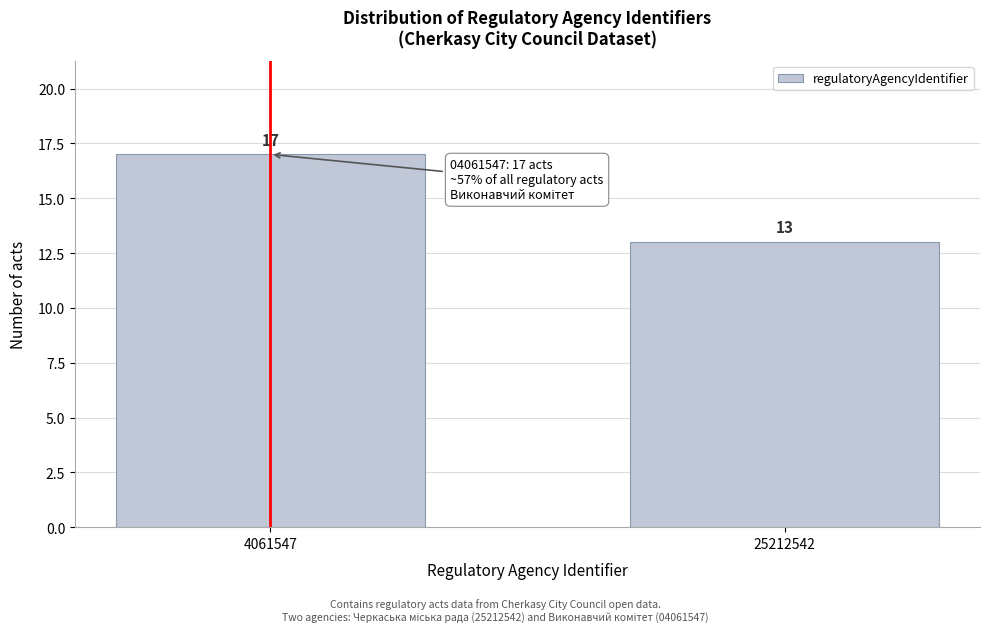

Reading left to right, what are all the values shown in this chart?

17	13